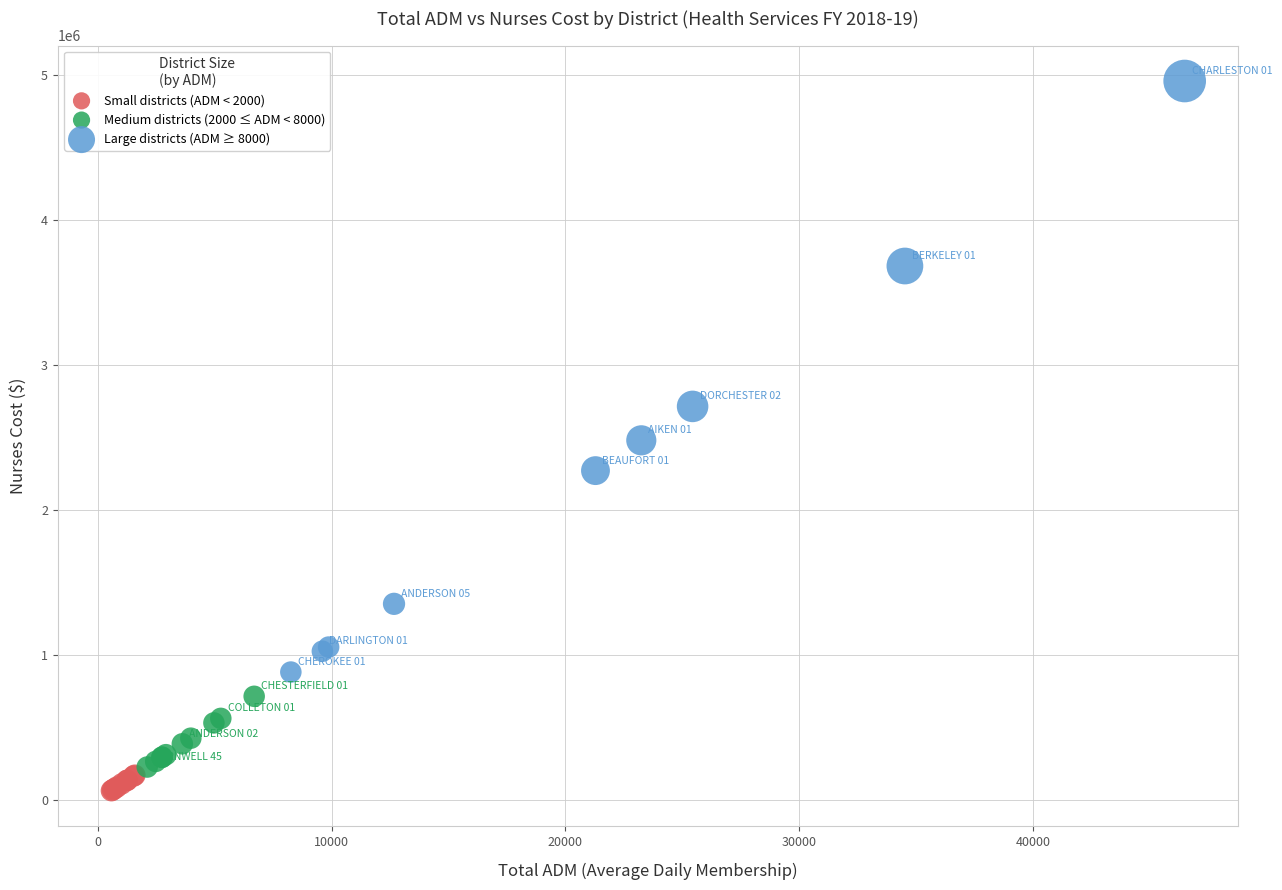

Which series reaches the maximum Y coordinate?

Large districts (ADM ≥ 8000)